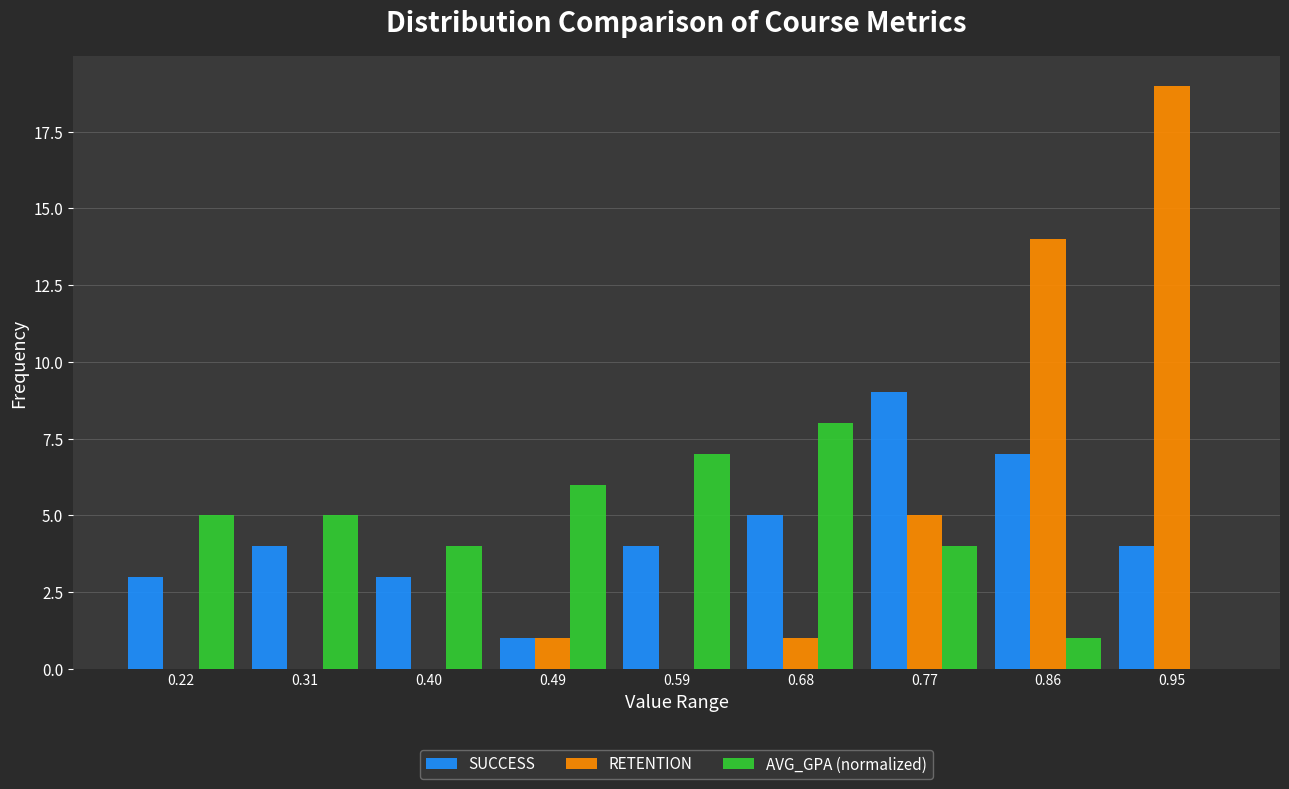

Reading left to right, what are all the values shown in this chart?

SUCCESS: 0.22=3	0.31=4	0.40=3	0.49=1	0.59=4	0.68=5	0.77=9	0.86=7	0.95=4
RETENTION: 0.22=0	0.31=0	0.40=0	0.49=1	0.59=0	0.68=1	0.77=5	0.86=14	0.95=19
AVG_GPA (normalized): 0.22=5	0.31=5	0.40=4	0.49=6	0.59=7	0.68=8	0.77=4	0.86=1	0.95=0